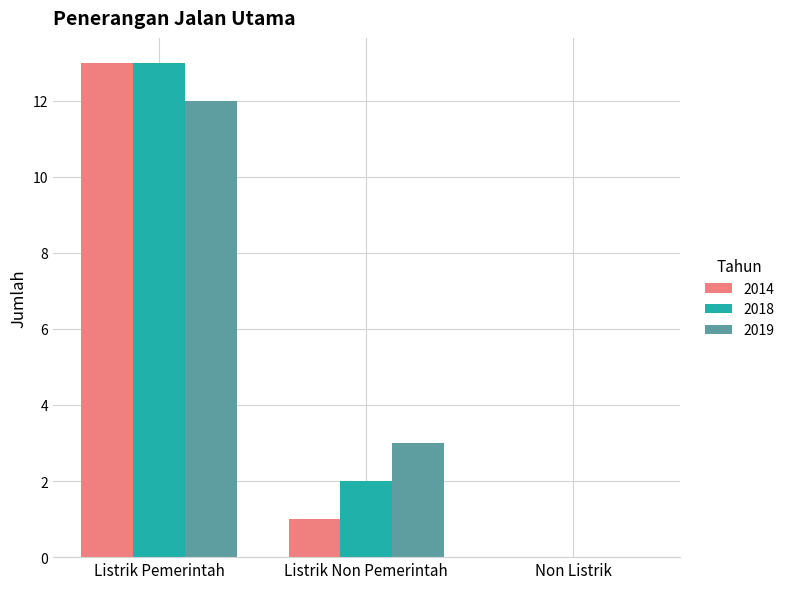

What is the spread (max minus min) of values at Listrik Pemerintah?

1